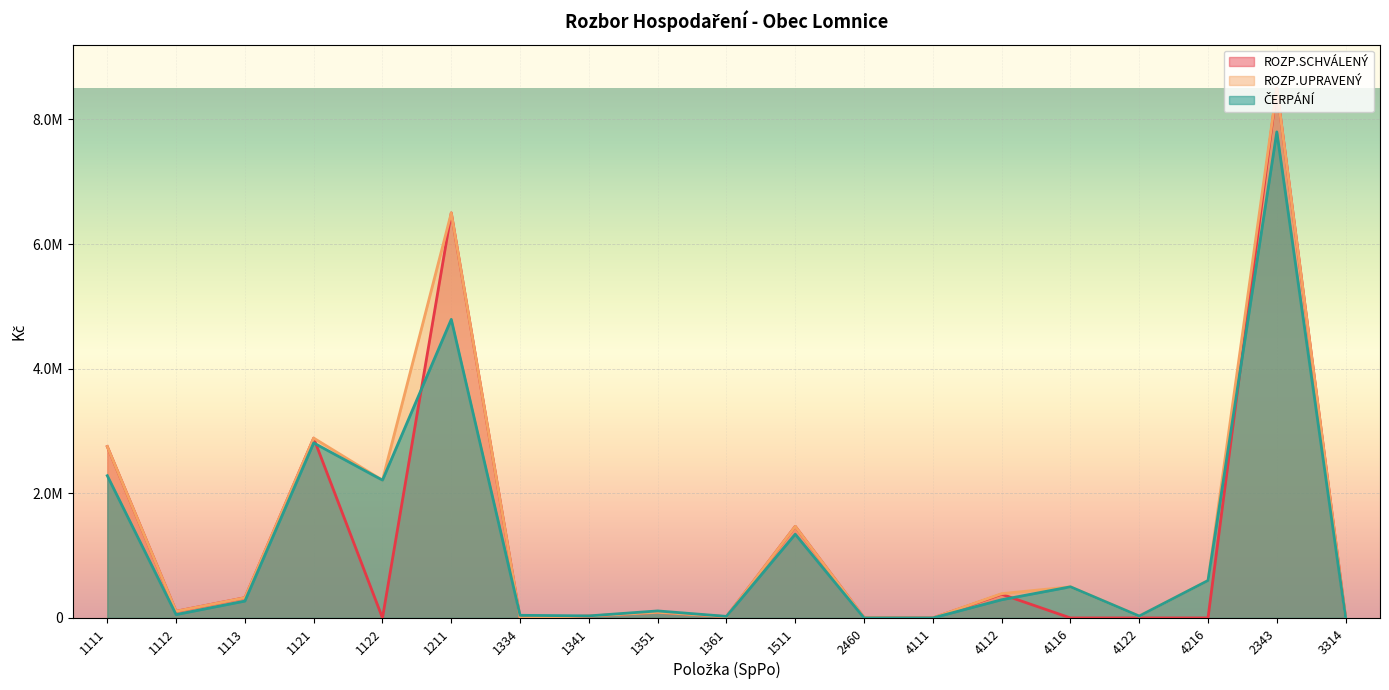

What are all the series names shown in the legend?

ROZP.SCHVÁLENÝ, ROZP.UPRAVENÝ, ČERPÁNÍ